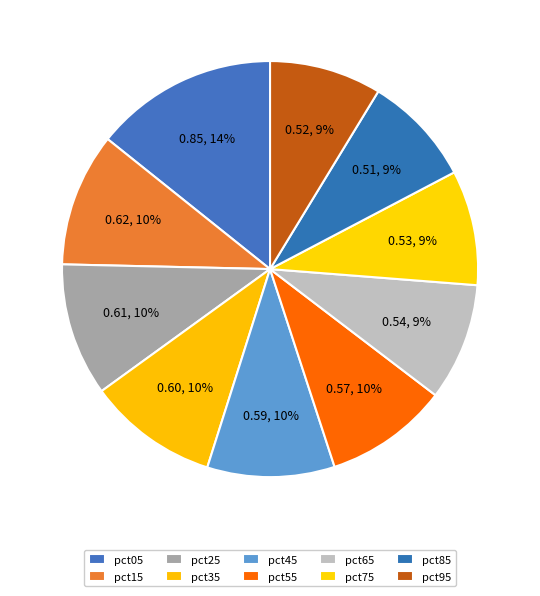

The pct45 slice represents 16% of the pie. True or false?

False